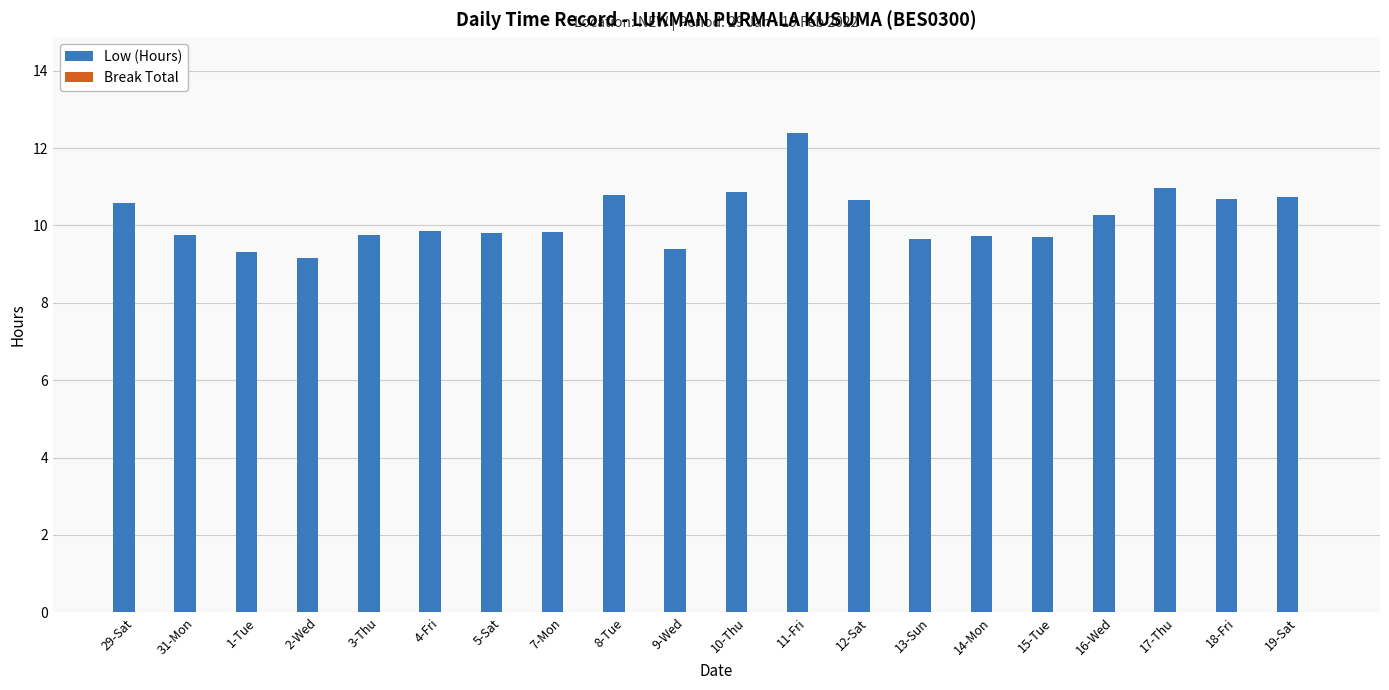

At which category does the chart reach its peak across all series?

11-Fri